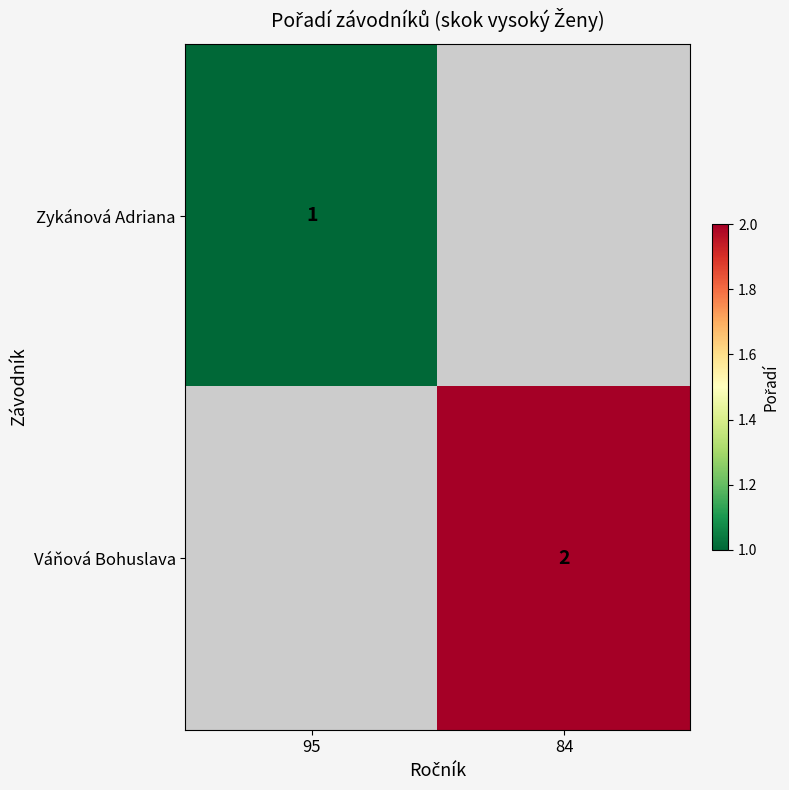

True or false: Váňová Bohuslava has a value of 2 at 84.

True